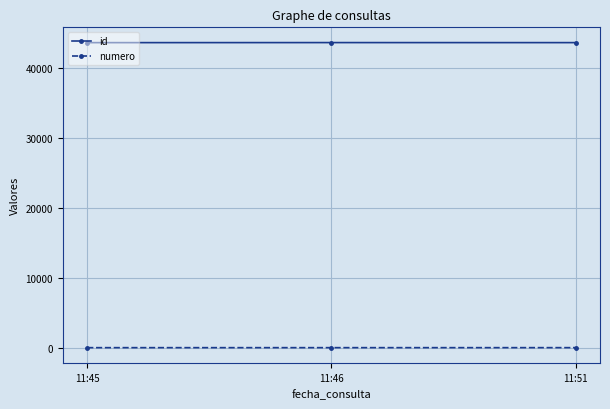

List the series in order of their peak value, highest first.

id, numero